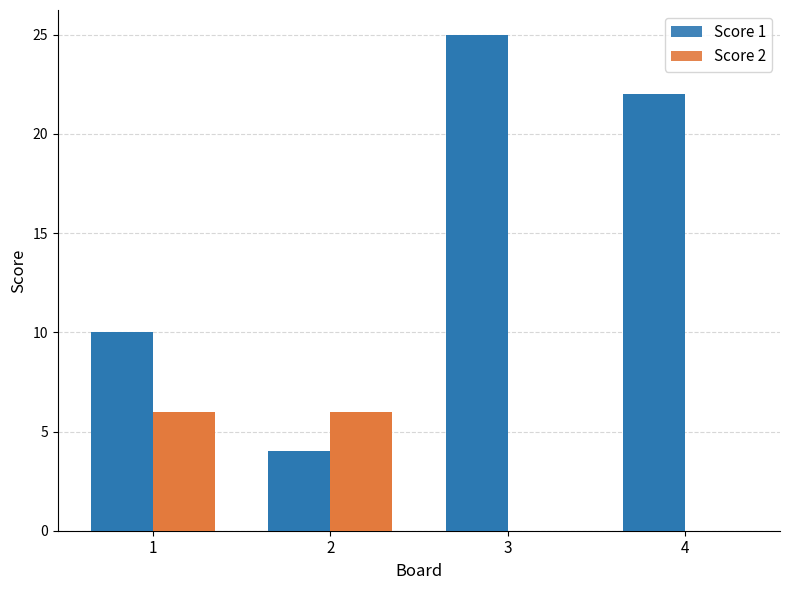

How many values in Score 2 are above zero?

2